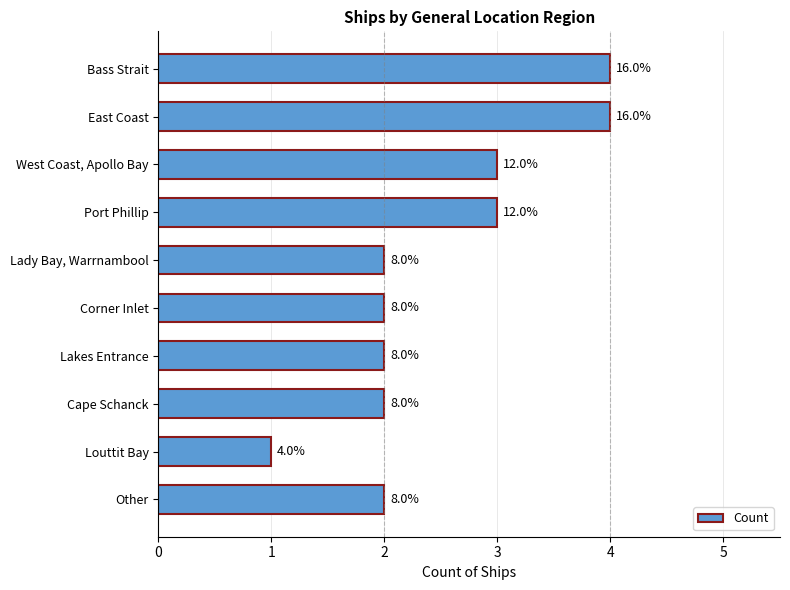

Rank the categories by value from lowest to highest.

Louttit Bay, Lady Bay, Warrnambool, Corner Inlet, Lakes Entrance, Cape Schanck, Other, West Coast, Apollo Bay, Port Phillip, Bass Strait, East Coast